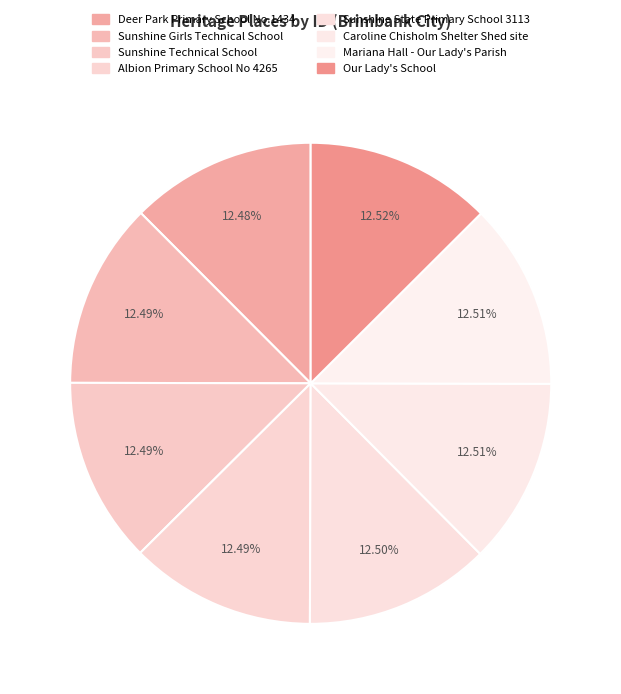

Rank the categories by value from lowest to highest.

Deer Park Primary School No.1434, Sunshine Girls Technical School, Sunshine Technical School, Albion Primary School No 4265, Sunshine State Primary School 3113, Caroline Chisholm Shelter Shed site, Mariana Hall - Our Lady's Parish, Our Lady's School